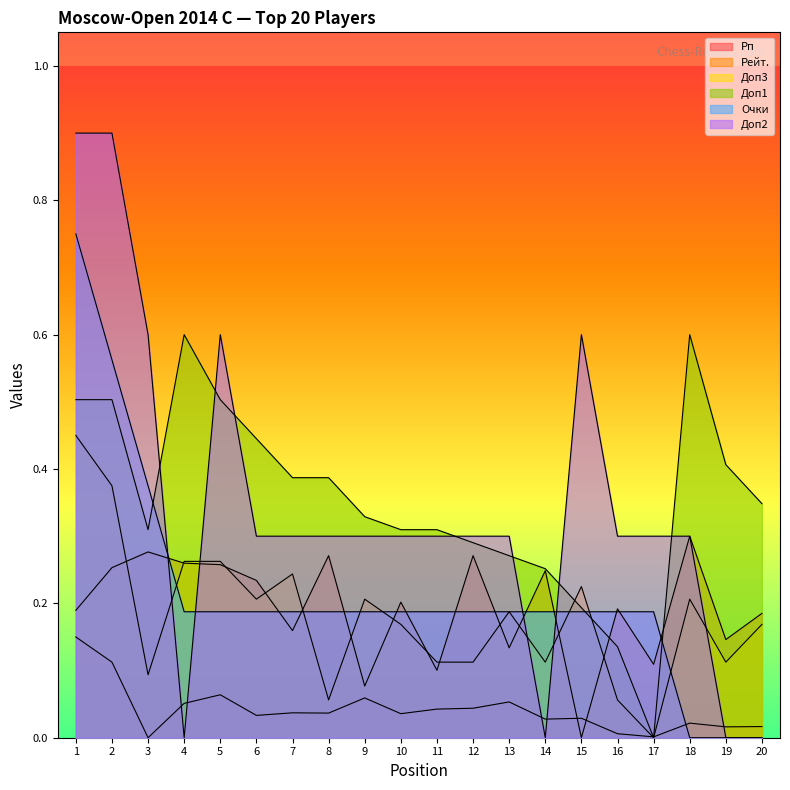

The value of Рп at 15 is 0.0. True or false?

False